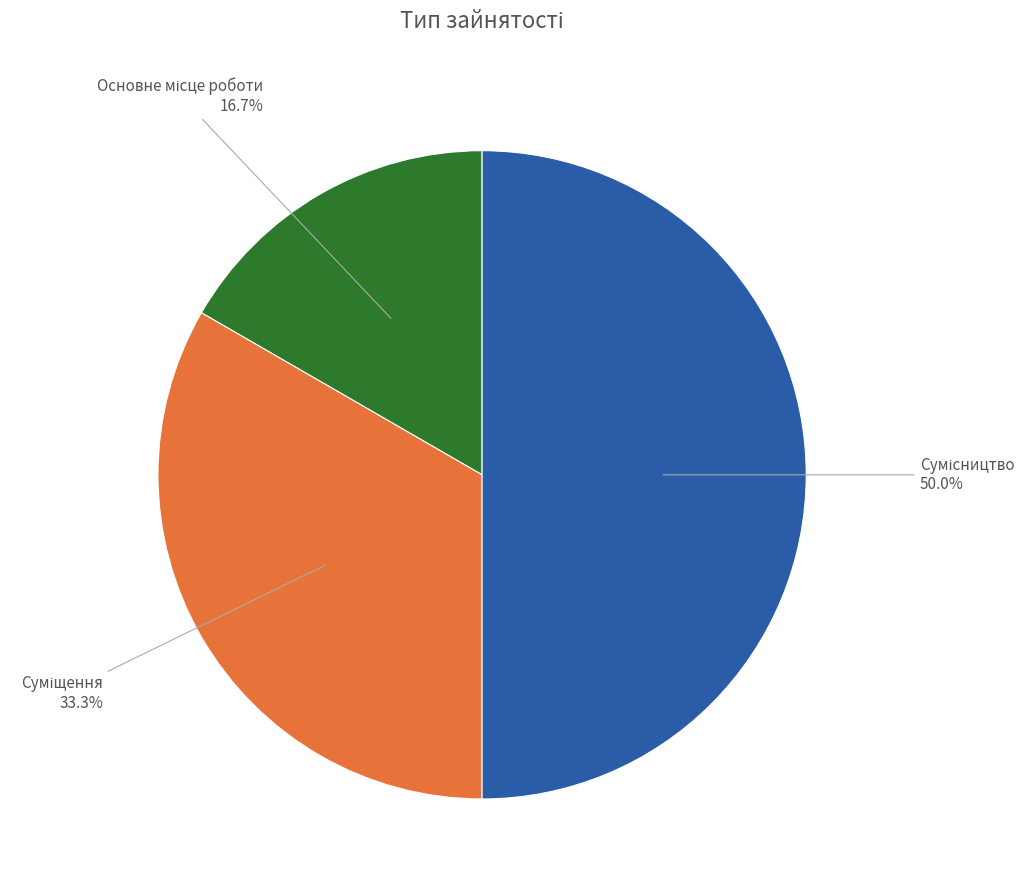

Does any single category account for the majority?

No